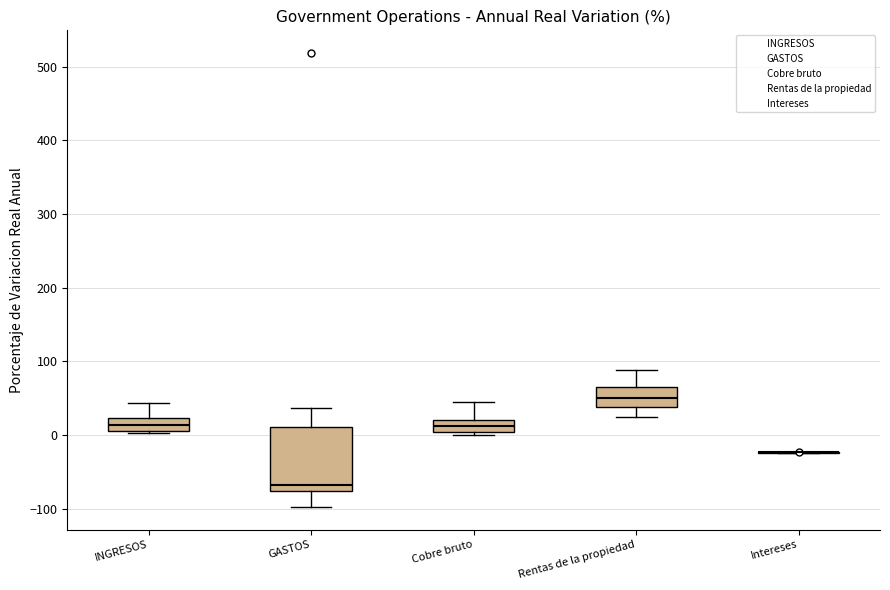

Where does the median line of the box for Rentas de la propiedad sit on the y-axis? The values are not printed on the chart, so give them approximately, as read against the axis.

50